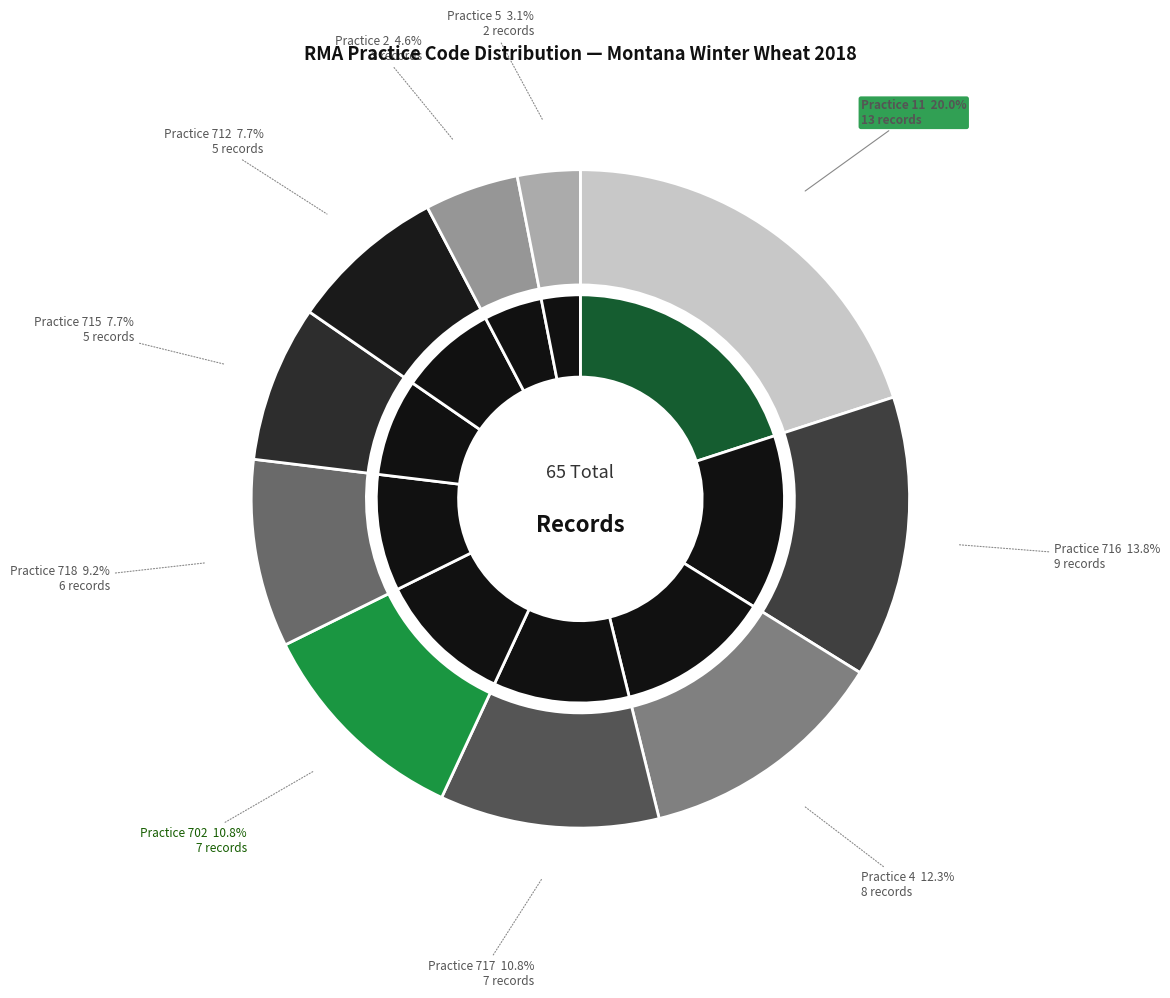

Is 702 the majority of the pie?

No